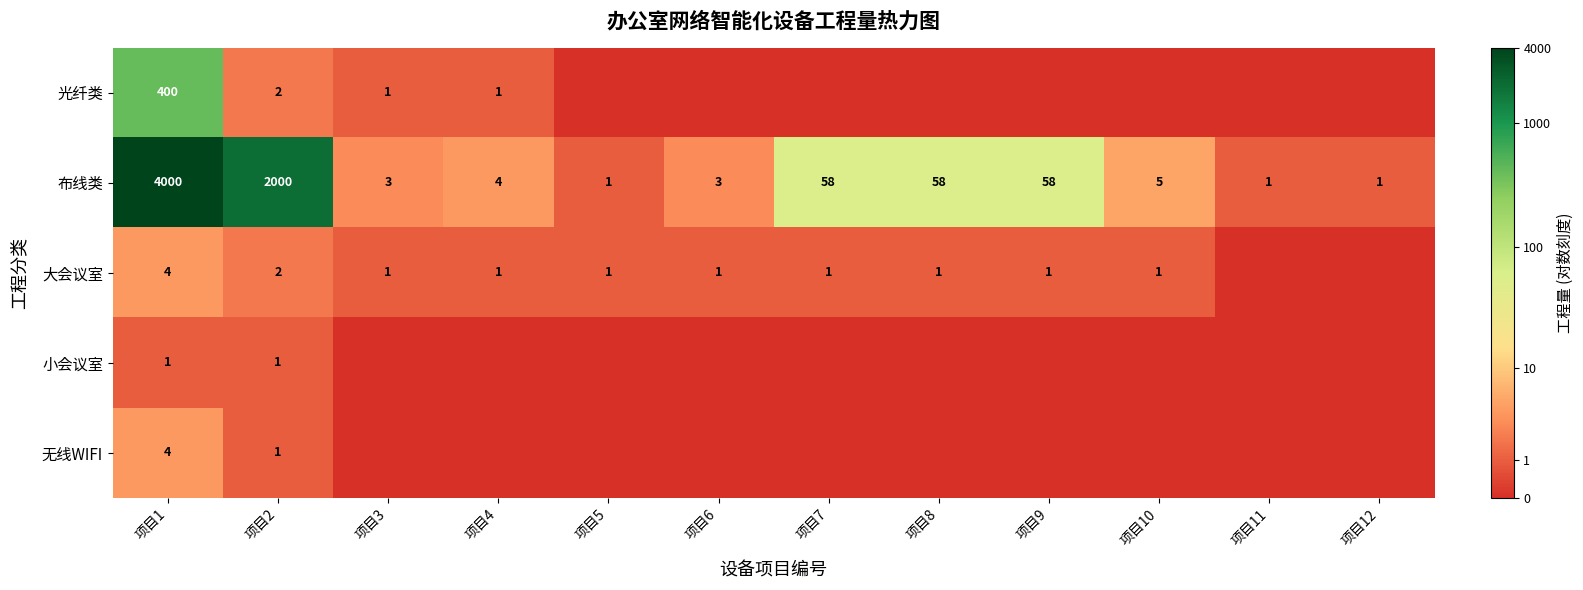

What is the difference between the highest and lowest values at 项目2?

1999